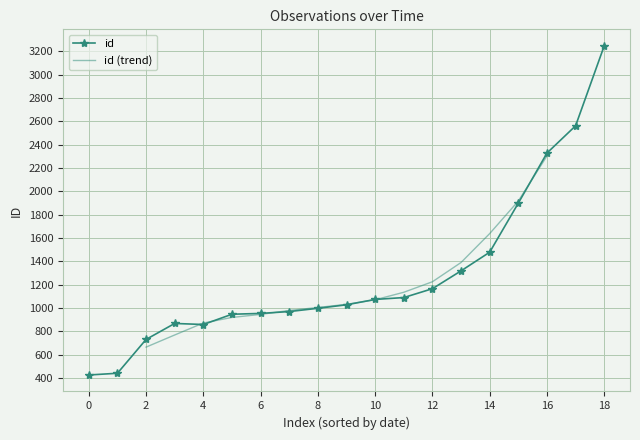

True or false: the data shows 1833 at 2015-03-19.

False